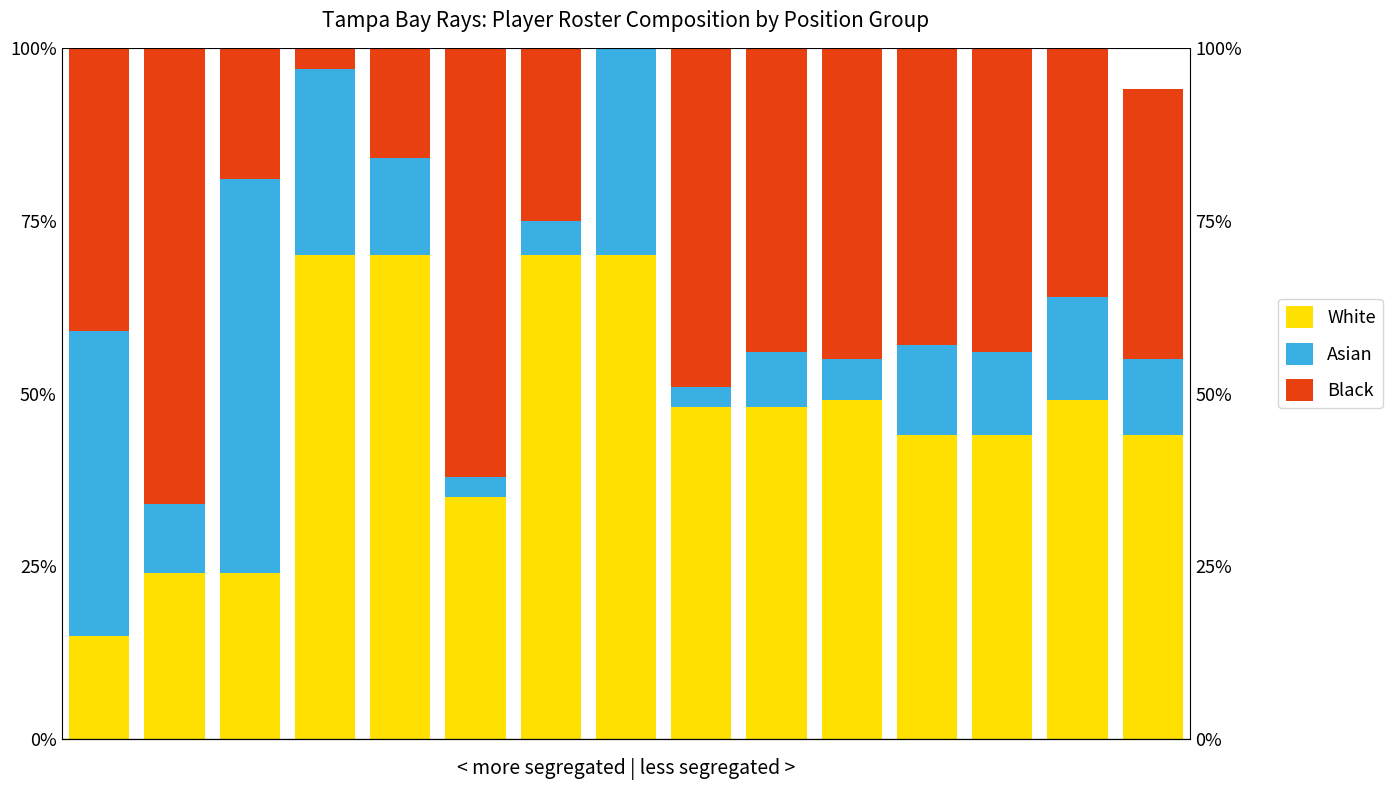

The value of Asian at 7 is 10. True or false?

False